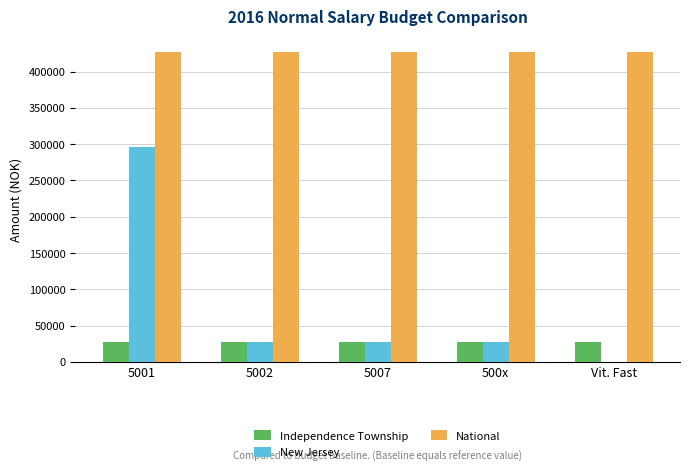

Reading left to right, what are all the values shown in this chart?

Independence Township: 5001=27341.7	5002=27341.7	5007=27341.7	500x=27341.7	Vit. Fast=27341.7
New Jersey: 5001=296552.3	5002=27341.7	5007=27341.7	500x=27341.7	Vit. Fast=-4206.4
National: 5001=427000.0	5002=427000.0	5007=427000.0	500x=427000.0	Vit. Fast=427000.0